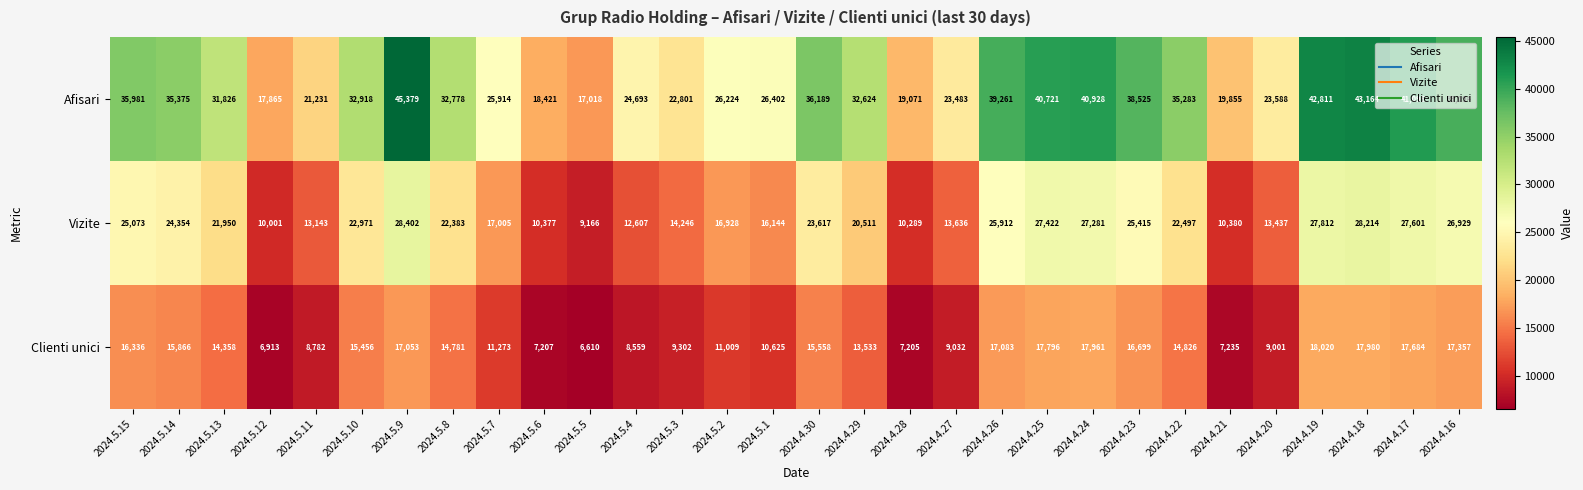

How many distinct data groups are displayed?

3